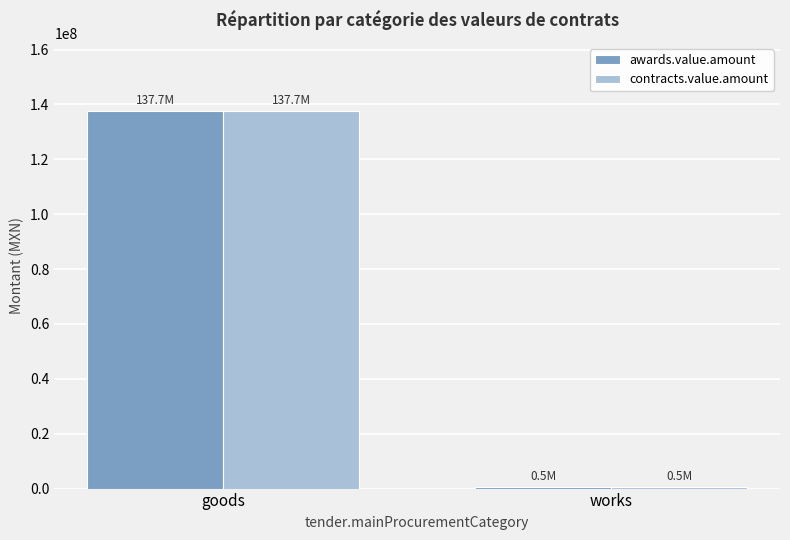

What is the sum of all awards.value.amount values?

138180932.4